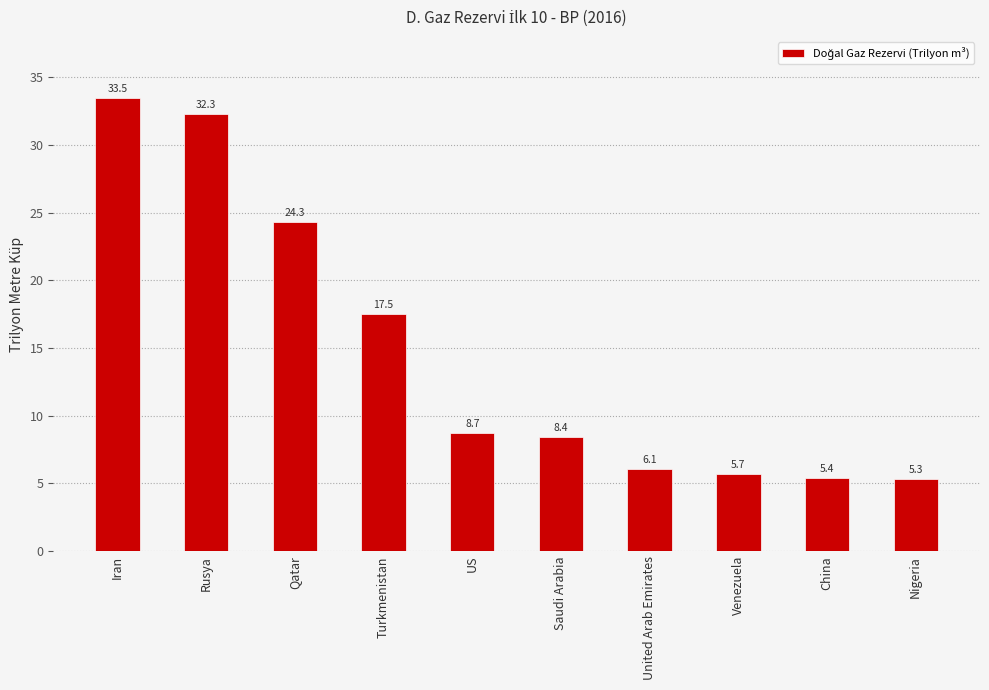

What is the sum of the values at Venezuela and US?

14.4